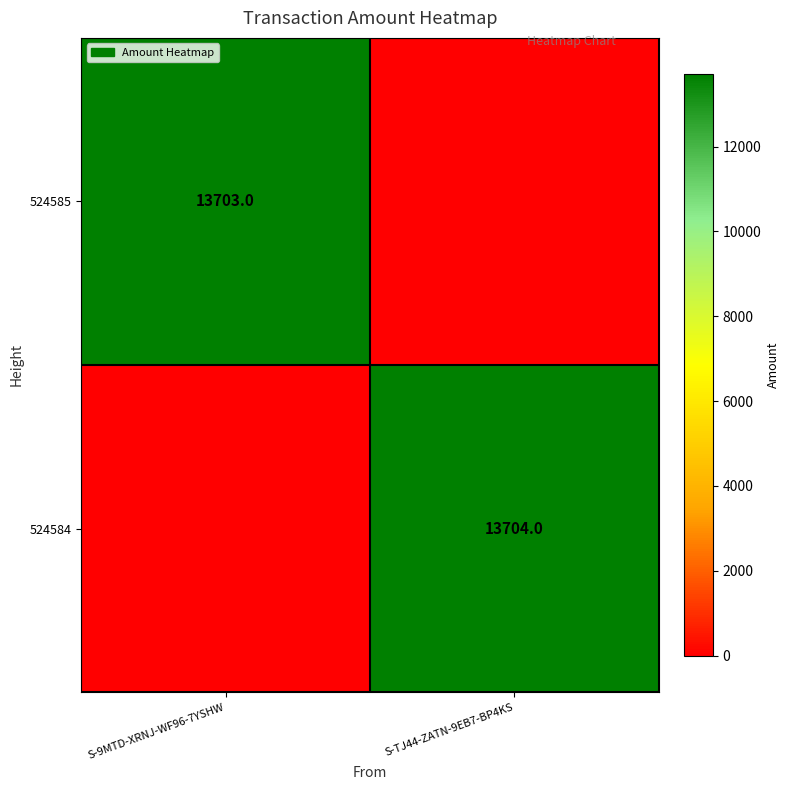

Is it true that 524584 equals 24163 at S-TJ44-ZATN-9EB7-BP4KS?

False